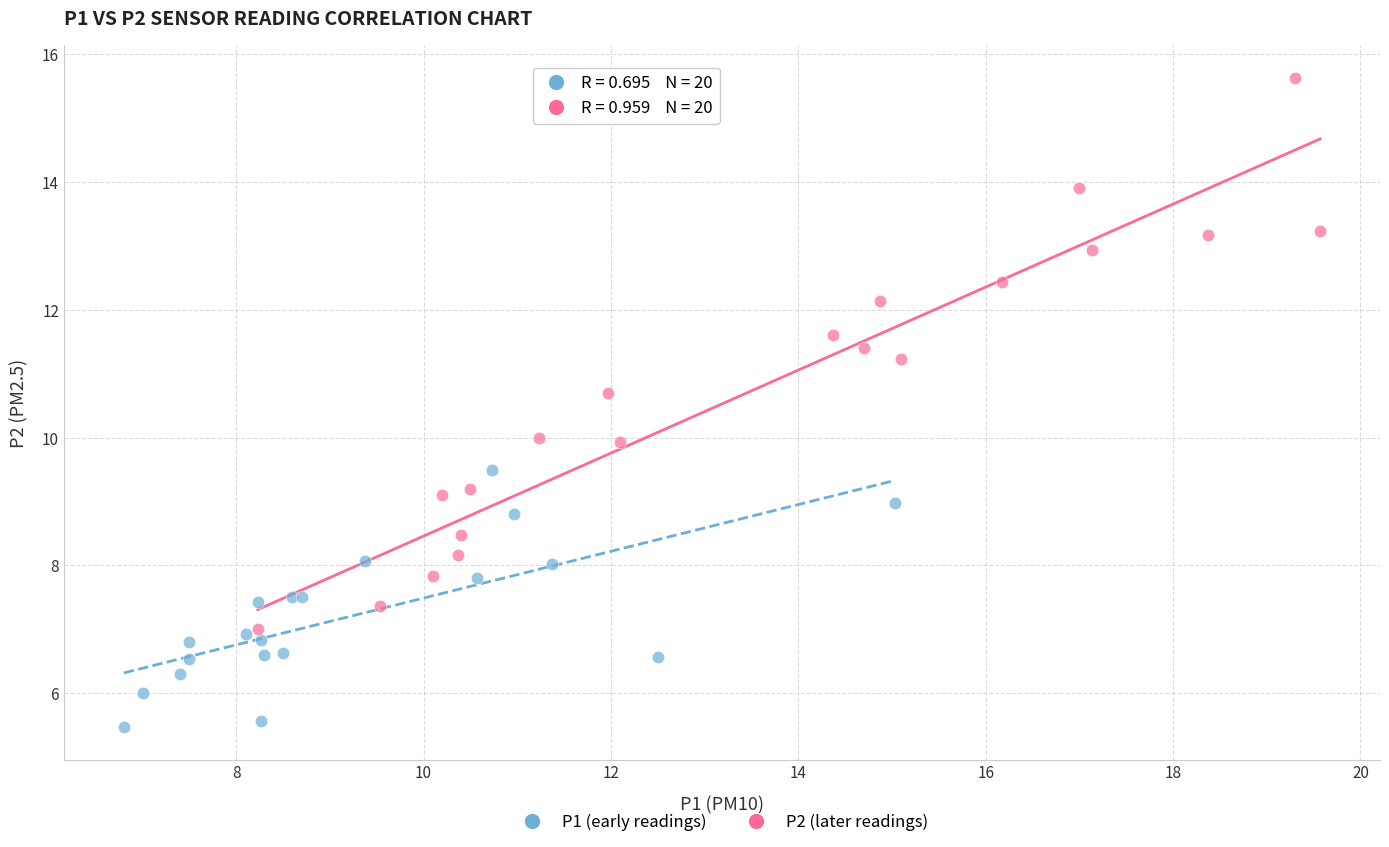

Which series has the widest spread of Y values?

P2 (later readings)